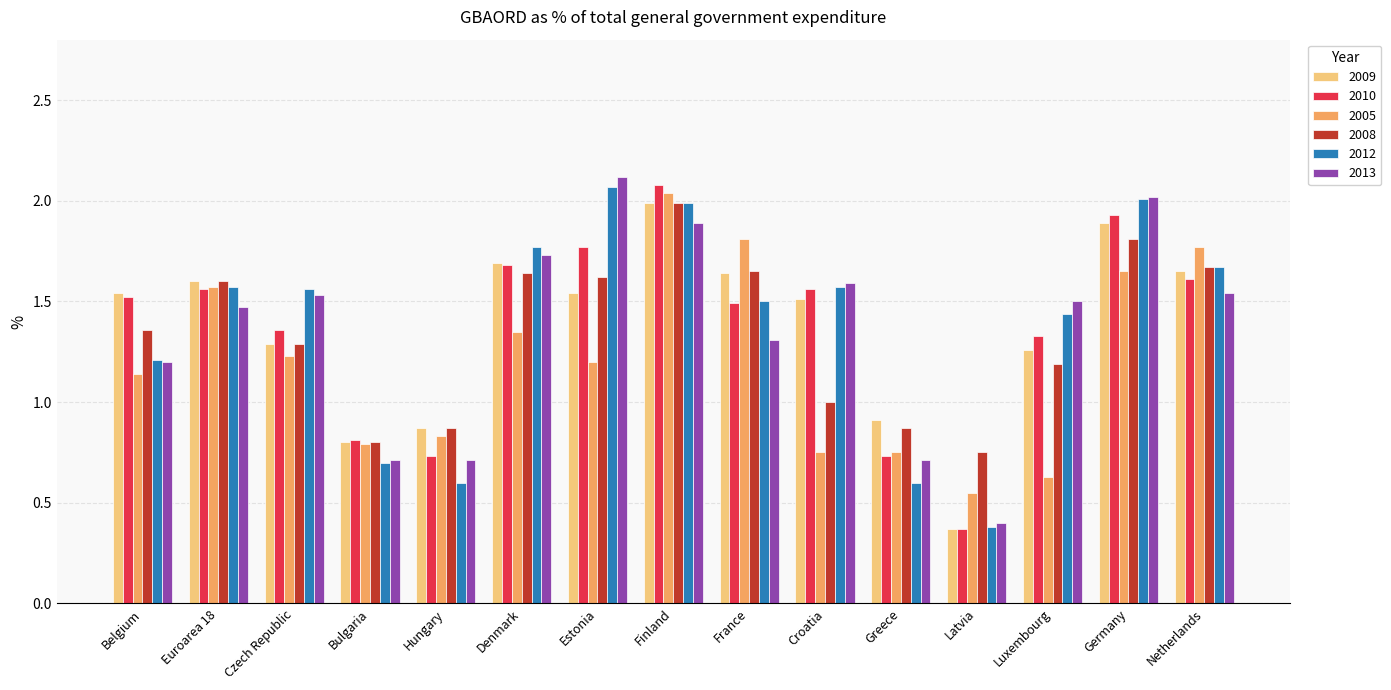

Between Belgium and Netherlands, which series saw the biggest shift?

2005